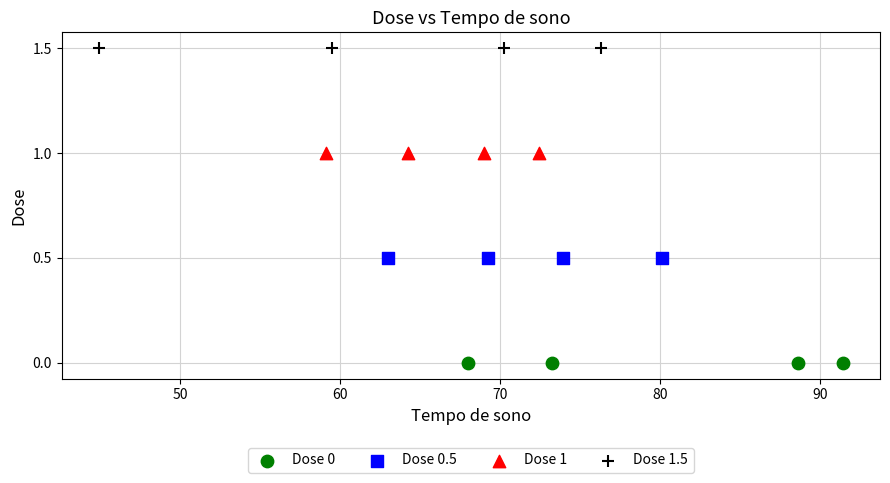

Which series contains the highest Y value?

Dose 1.5